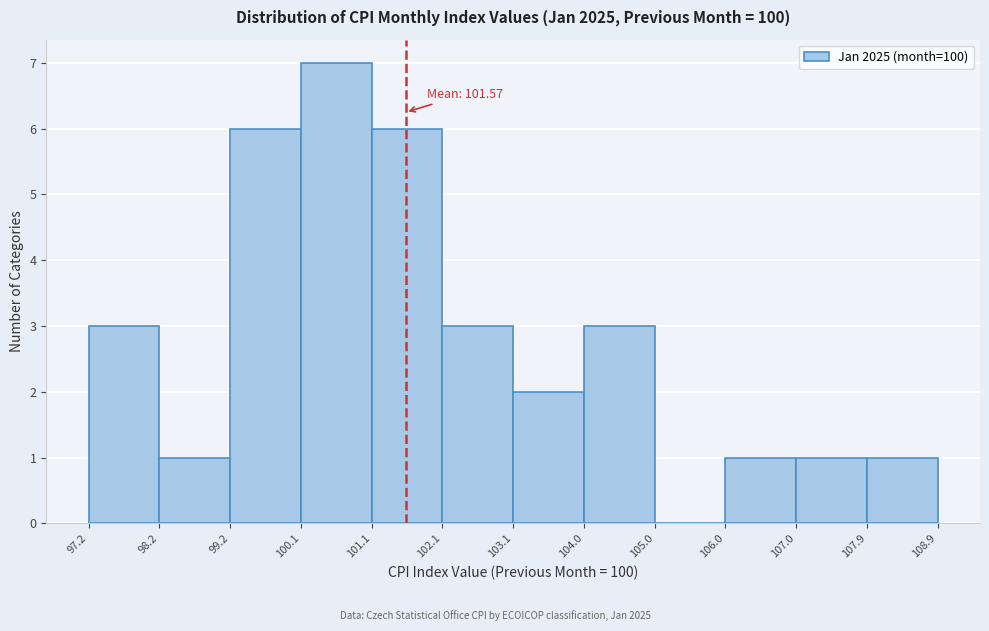

Over which range of the x-axis is the bar tallest?

100.1 to 101.1